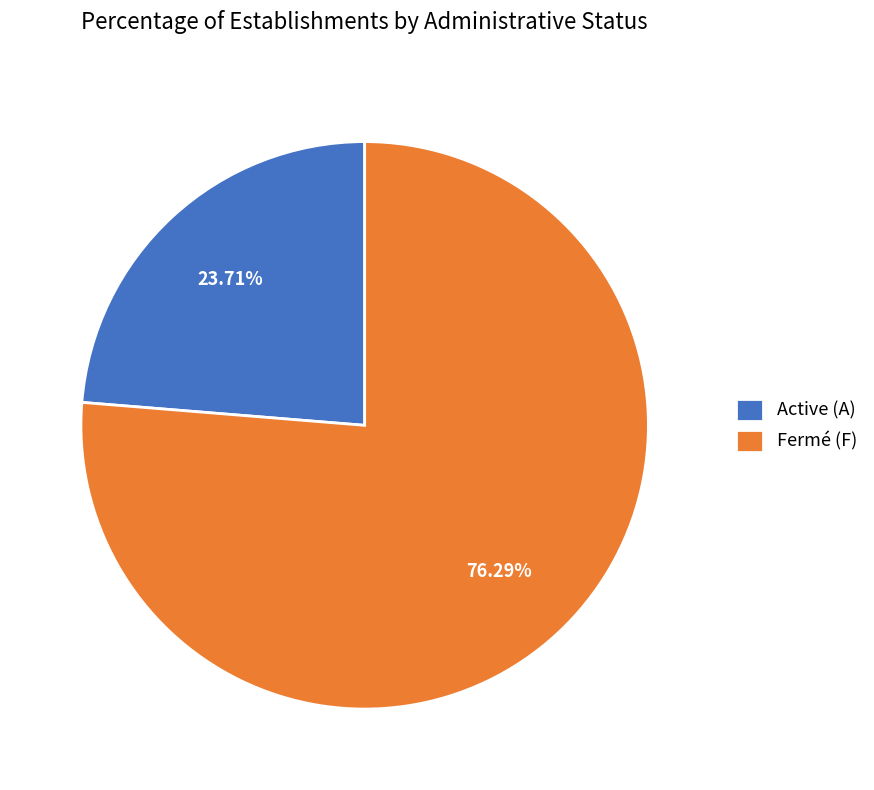

What is the largest slice in the pie chart?

Fermé (F)